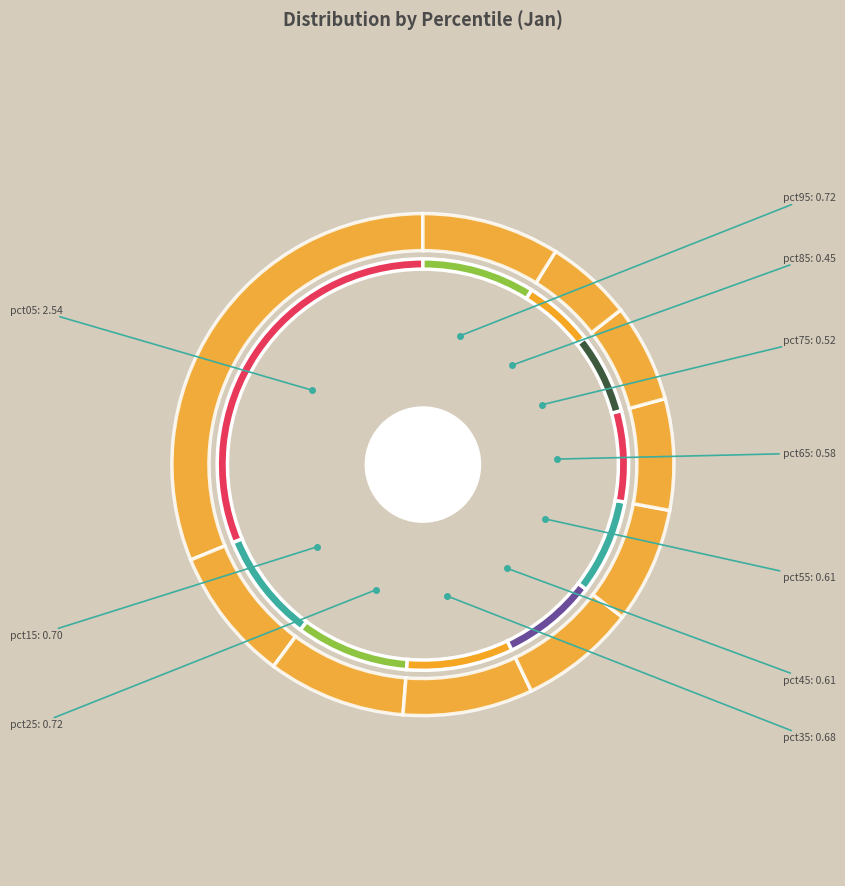

Does any single category account for the majority?

No